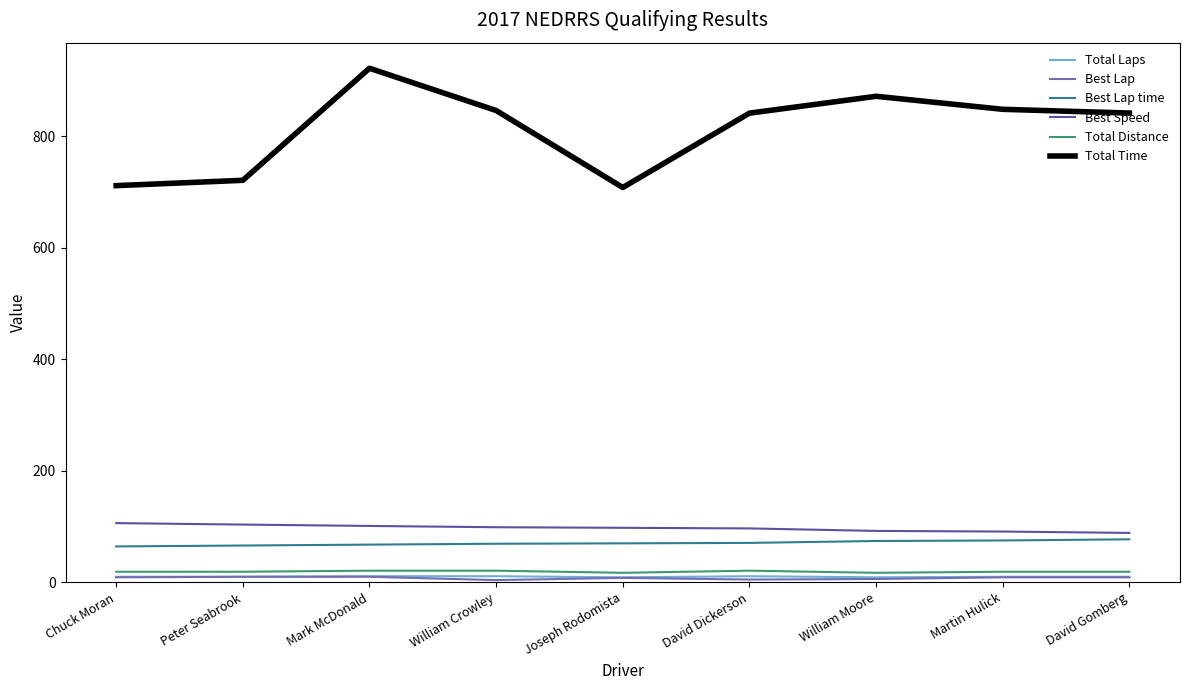

At which label is Total Time closest to 815?

David Dickerson